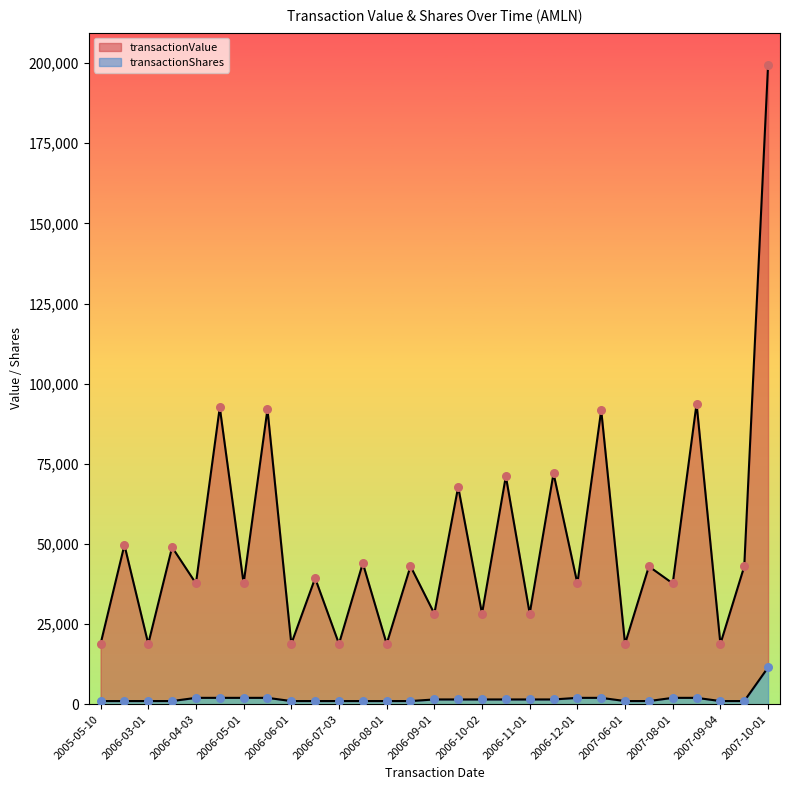

Which series contains the lowest Y value?

transactionShares